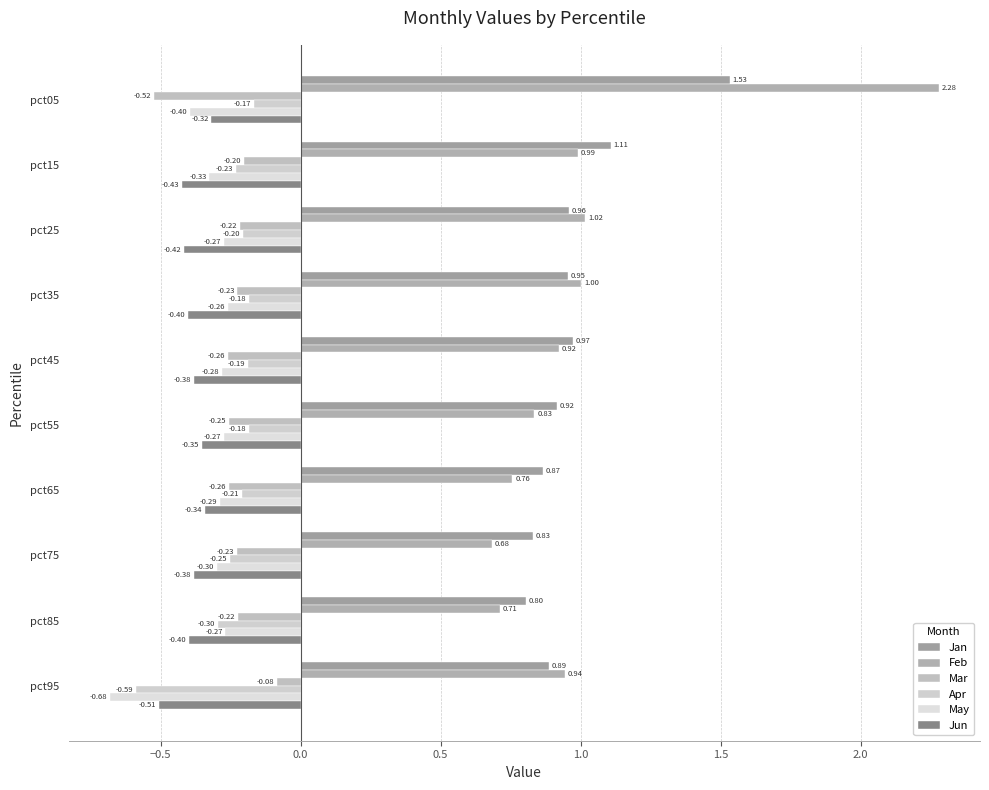

Which series has the widest spread of values?

Feb